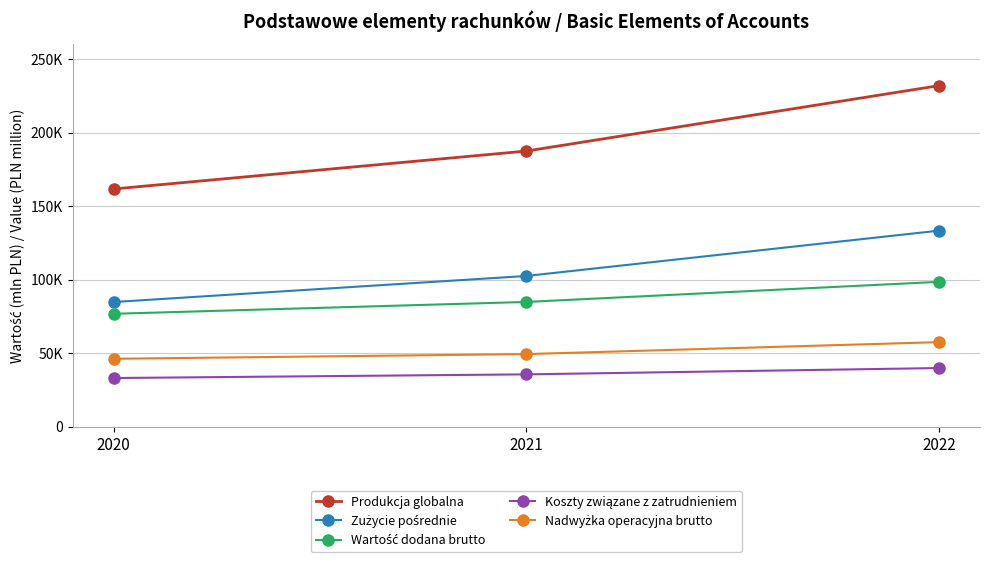

Is this an area chart (filled region under the line)?

No